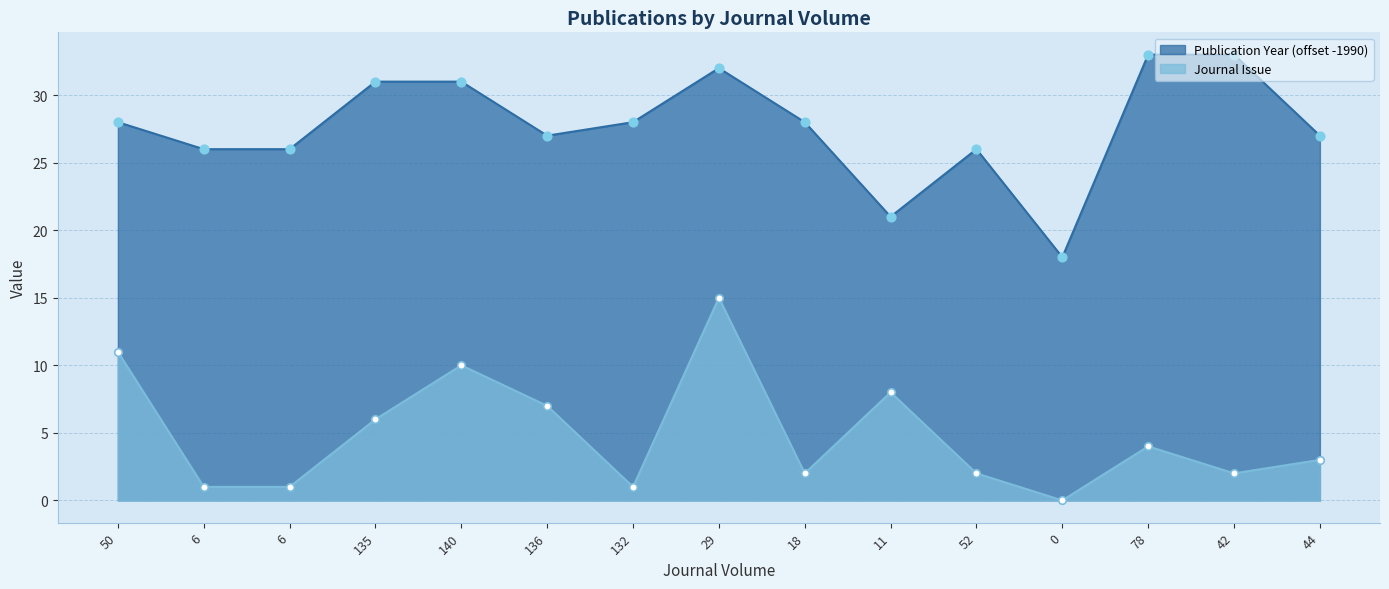

Which series contains the highest Y value?

Publication Year